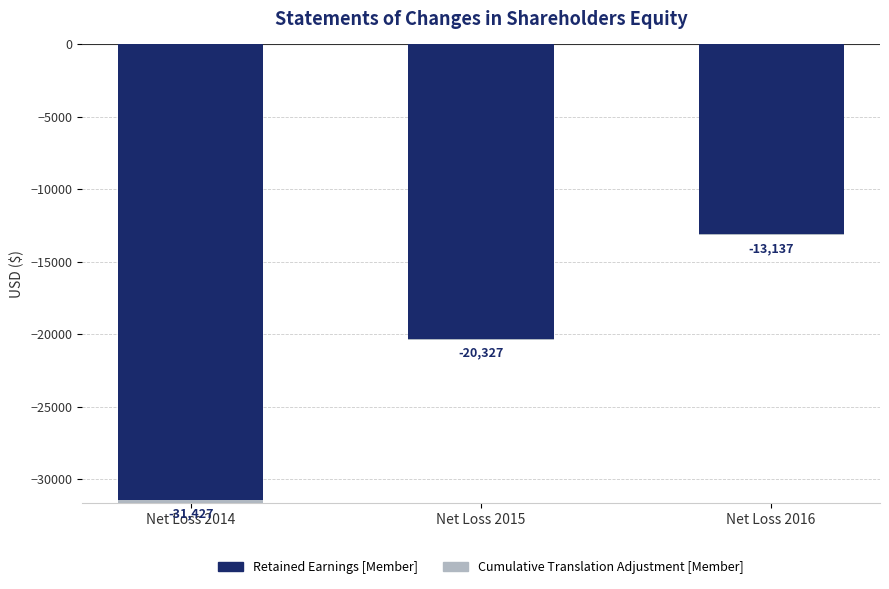

Read the Cumulative Translation Adjustment [Member] value at Net Loss 2015, to the nearest 10.

70